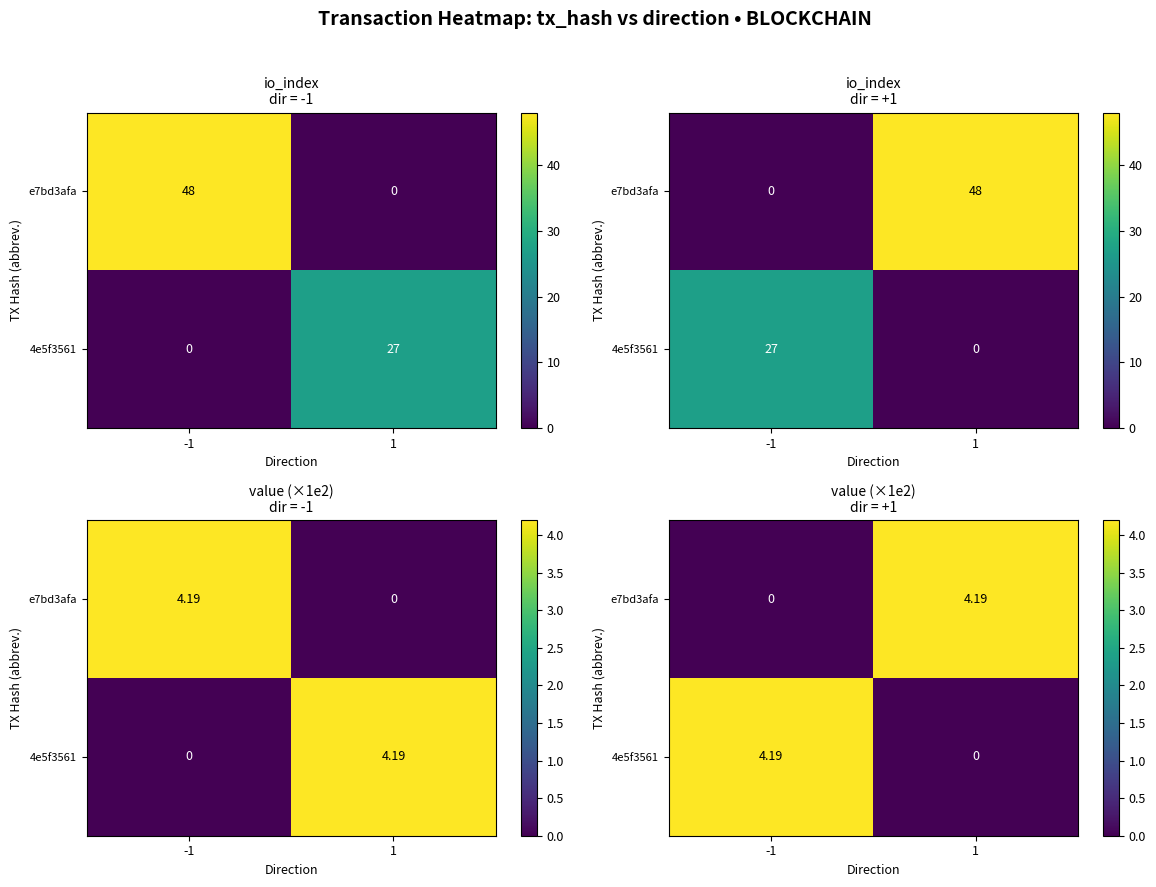

Rank the categories by e7bd3afa value from lowest to highest.

-1, 1